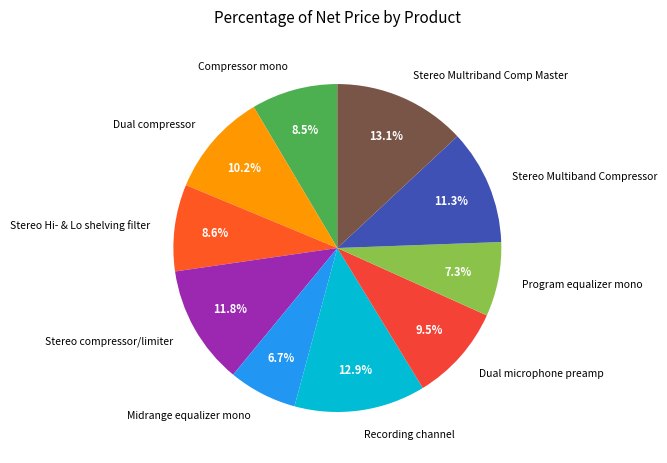

True or false: Program equalizer mono accounts for 7% of the total.

True